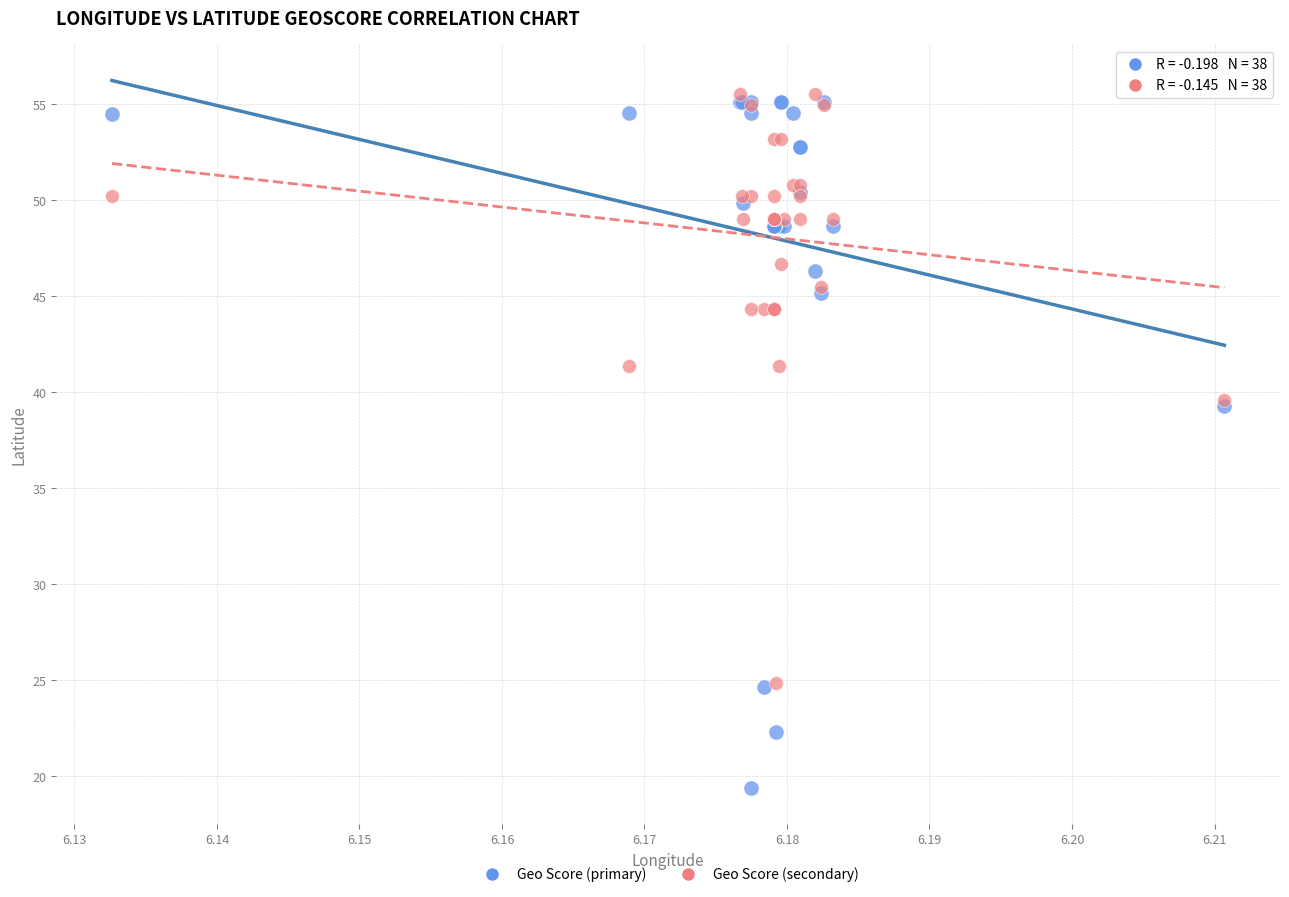

Which series reaches the minimum Y coordinate?

Geo Score (primary)